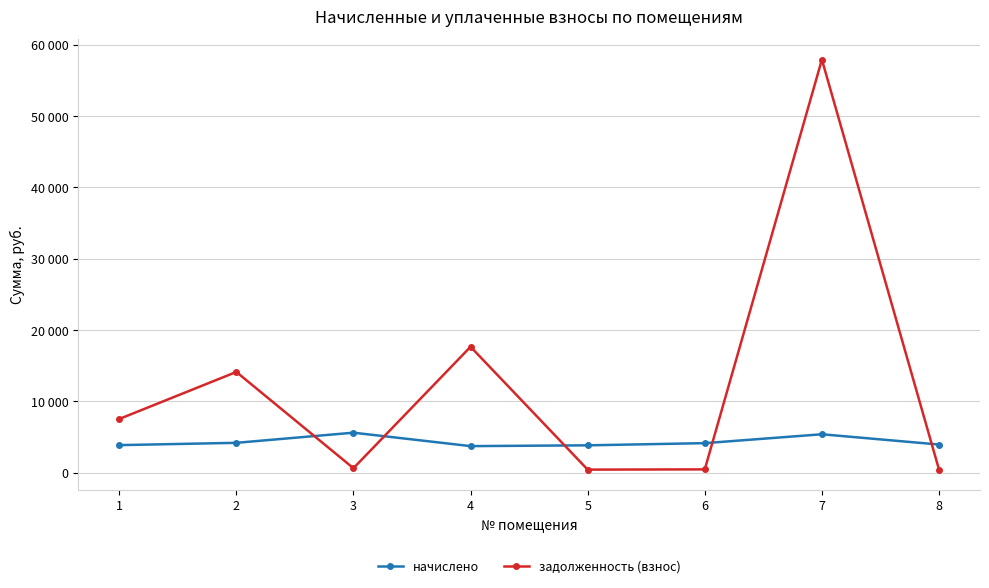

How many interior local peaks does the задолженность (взнос) series have?

3